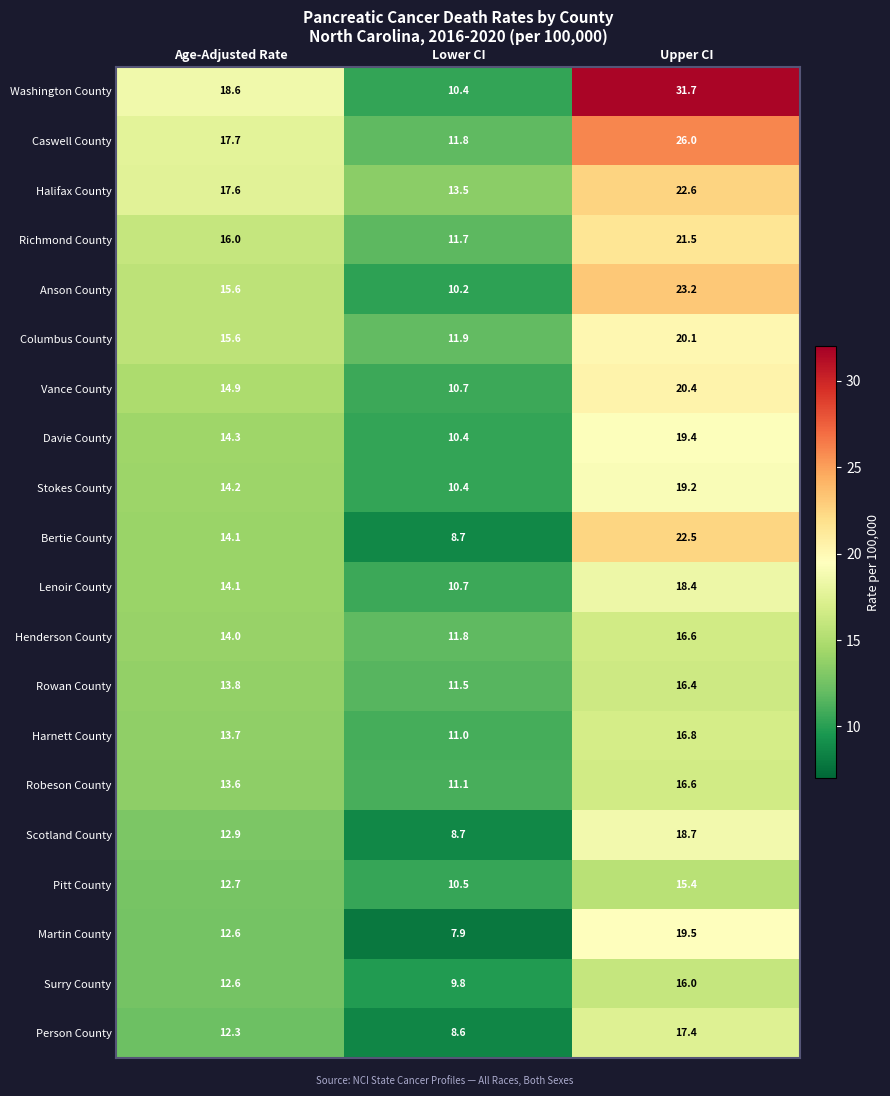

The Rowan County series shows 18.8 at Lower CI. True or false?

False